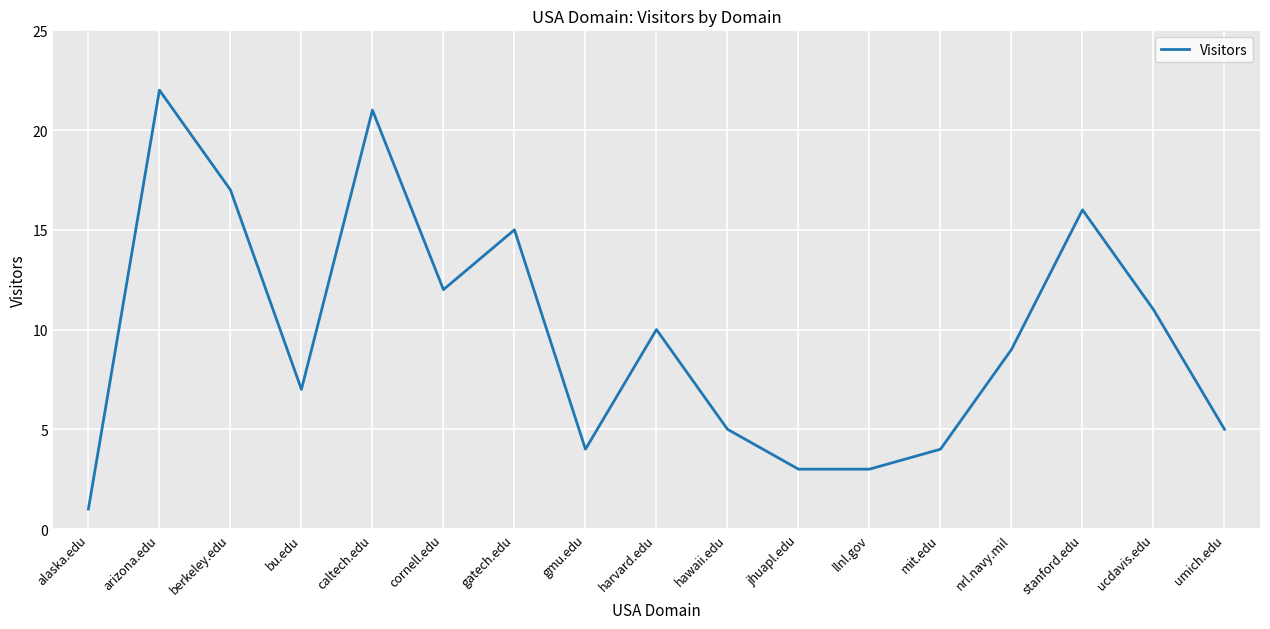

What is the average value?

10